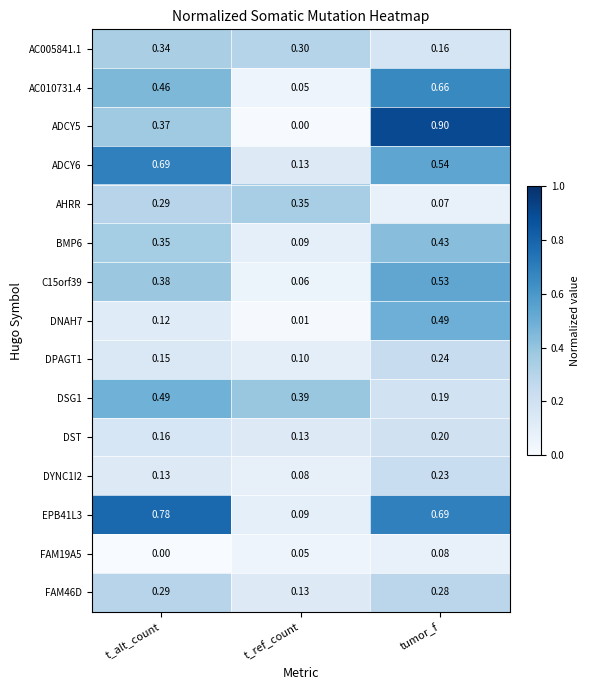

At which label does C15orf39 reach its minimum?

t_ref_count